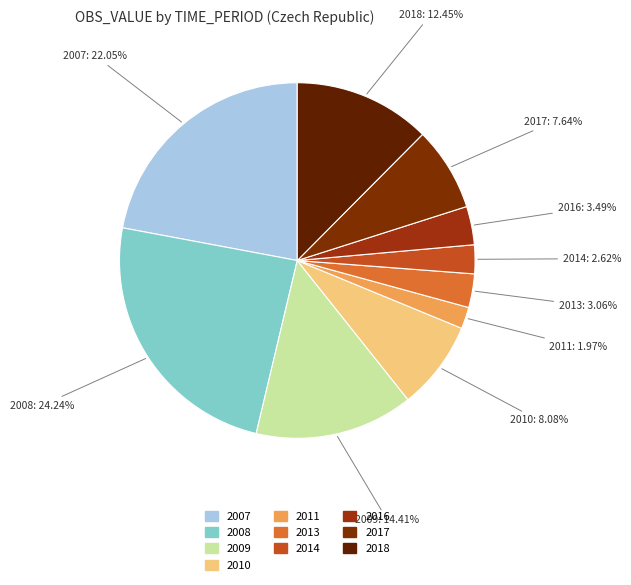

Which slice is the smallest?

2011